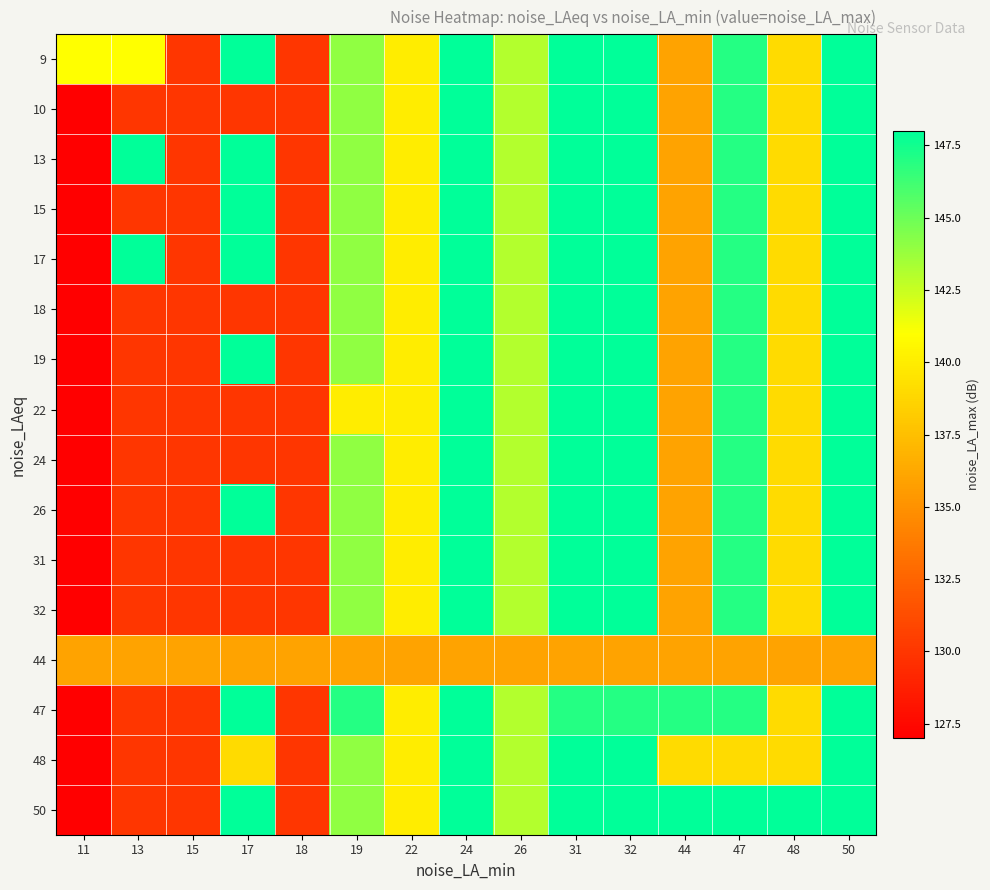

At which category is the sum across all series the highest?

24